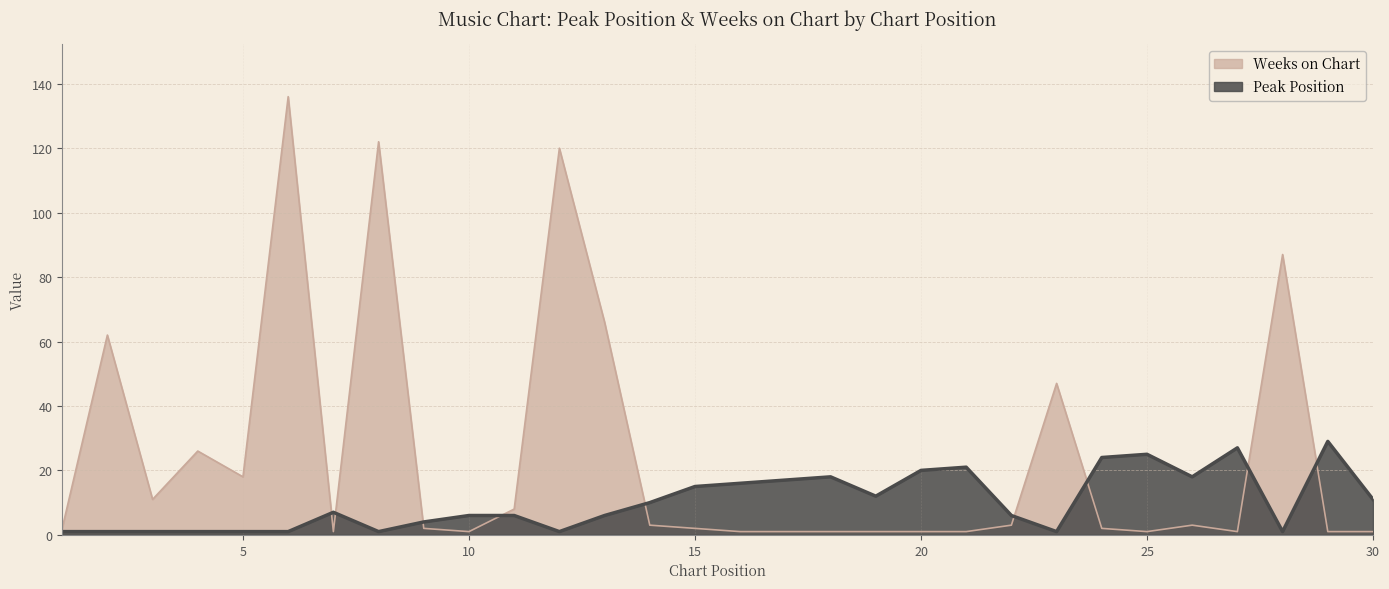

Reading right to left, extract all data points from this chart.

Peak Position: 30=11	29=29	28=1	27=27	26=18	25=25	24=24	23=1	22=6	21=21	20=20	19=12	18=18	17=17	16=16	15=15	14=10	13=6	12=1	11=6	10=6	9=4	8=1	7=7	6=1	5=1	4=1	3=1	2=1	1=1
Weeks on Chart: 30=1	29=1	28=87	27=1	26=3	25=1	24=2	23=47	22=3	21=1	20=1	19=1	18=1	17=1	16=1	15=2	14=3	13=66	12=120	11=8	10=1	9=2	8=122	7=1	6=136	5=18	4=26	3=11	2=62	1=2